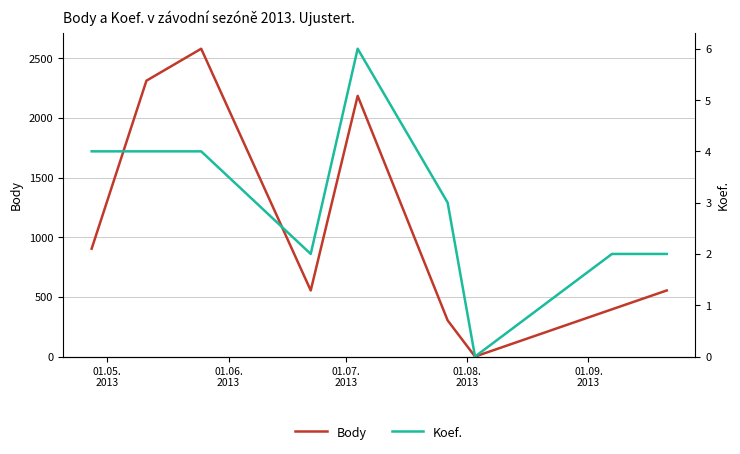

What position from the left is 01.08.
2013?

4